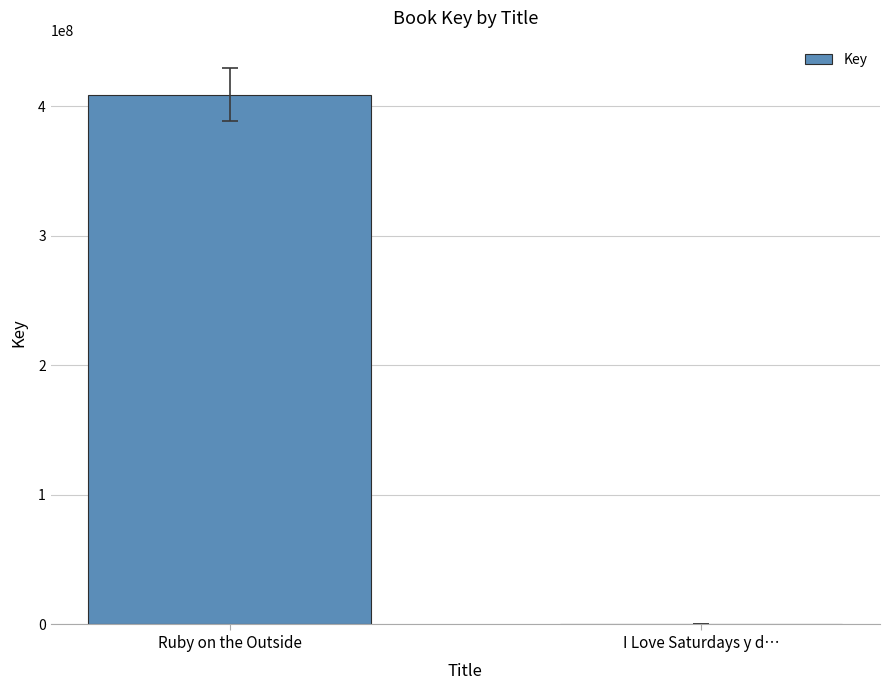

At which category does the chart reach its peak across all series?

Ruby on the Outside